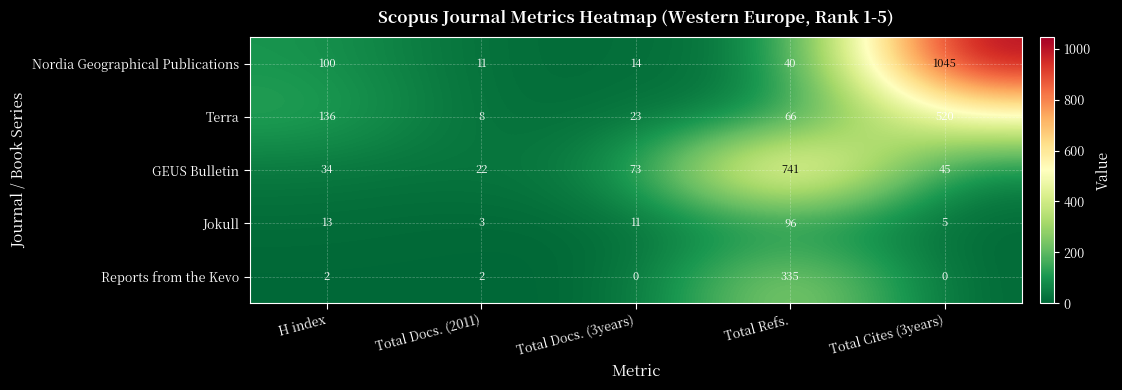

How many series are shown in this chart?

5